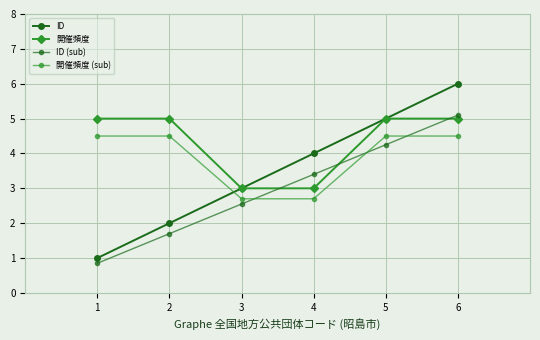

What is the average value of the 開催頻度 series?

4.3